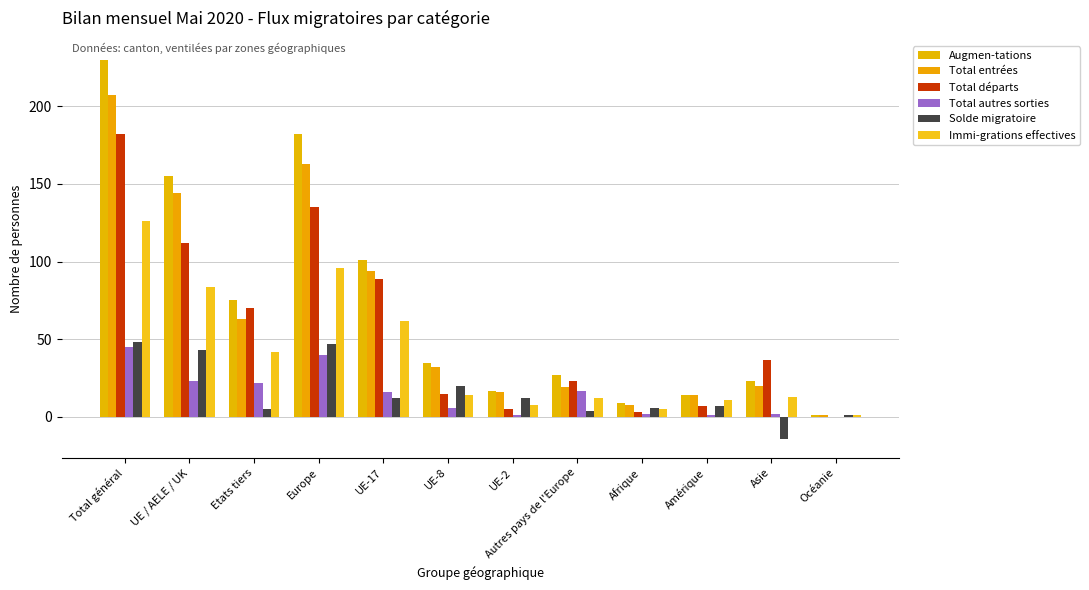

Reading left to right, transcribe all the data shown in this chart.

Augmen-tations: 230	155	75	182	101	35	17	27	9	14	23	1
Total entrées: 207	144	63	163	94	32	16	19	8	14	20	1
Total départs: 182	112	70	135	89	15	5	23	3	7	37	0
Total autres sorties: 45	23	22	40	16	6	1	17	2	1	2	0
Solde migratoire: 48	43	5	47	12	20	12	4	6	7	-14	1
Immi-grations effectives: 126	84	42	96	62	14	8	12	5	11	13	1